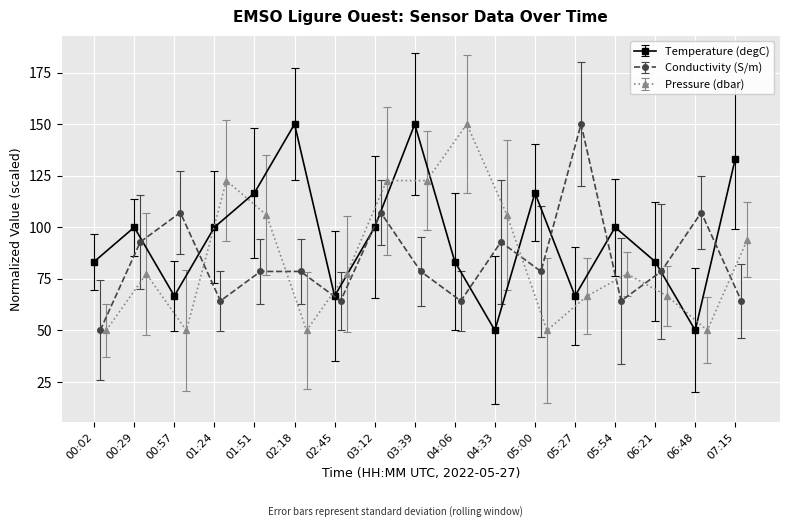

What is the difference between the Temperature (degC) values at 04:06 and 04:33?

33.3